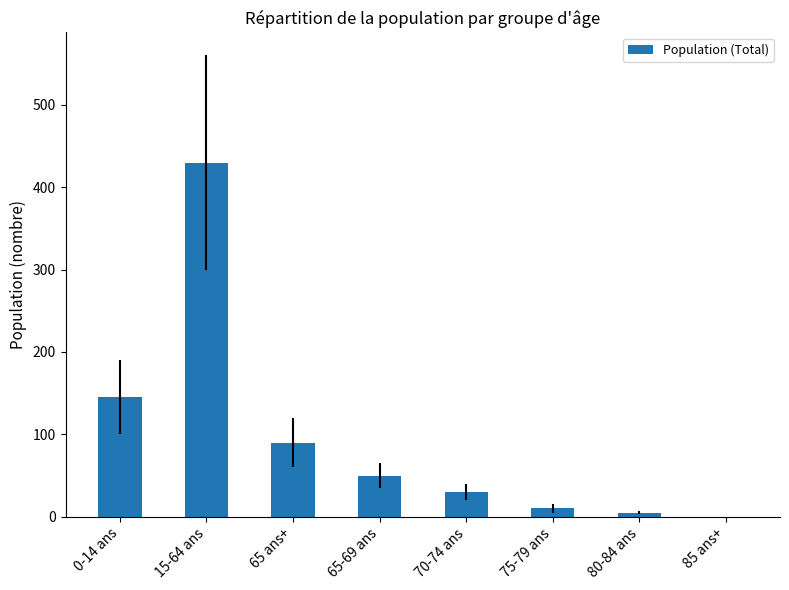

Reading left to right, list all the values displayed in this chart.

0-14 ans=145	15-64 ans=430	65 ans+=90	65-69 ans=50	70-74 ans=30	75-79 ans=10	80-84 ans=5	85 ans+=0